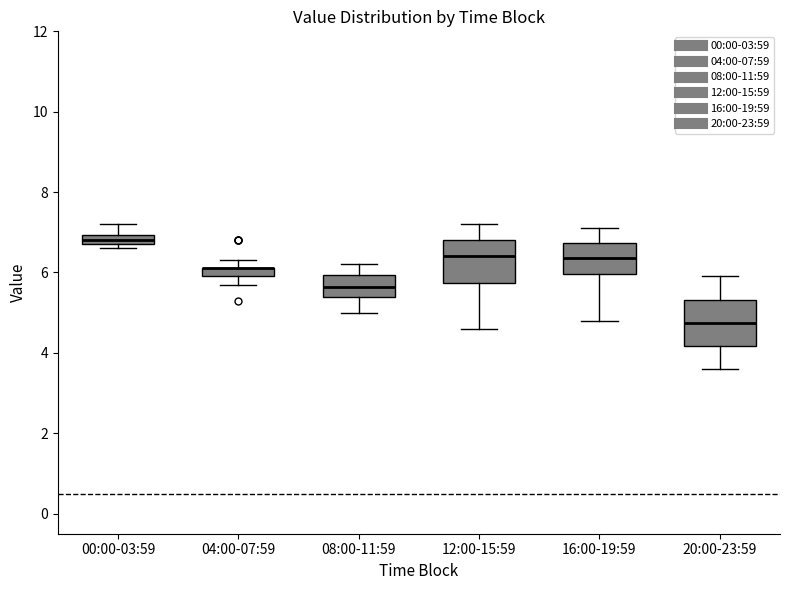

Where does the lower whisker of the box for 08:00-11:59 end on the y-axis? The values are not printed on the chart, so give them approximately, as read against the axis.

5.0